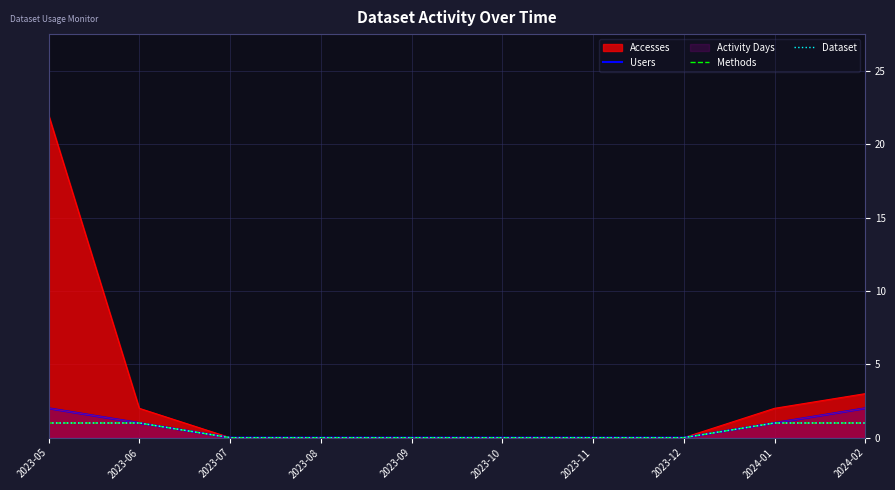

Reading left to right, what are all the values shown in this chart?

Users: 2023-05=2	2023-06=1	2023-07=0	2023-08=0	2023-09=0	2023-10=0	2023-11=0	2023-12=0	2024-01=1	2024-02=2
Methods: 2023-05=1	2023-06=1	2023-07=0	2023-08=0	2023-09=0	2023-10=0	2023-11=0	2023-12=0	2024-01=1	2024-02=1
Dataset: 2023-05=1	2023-06=1	2023-07=0	2023-08=0	2023-09=0	2023-10=0	2023-11=0	2023-12=0	2024-01=1	2024-02=1